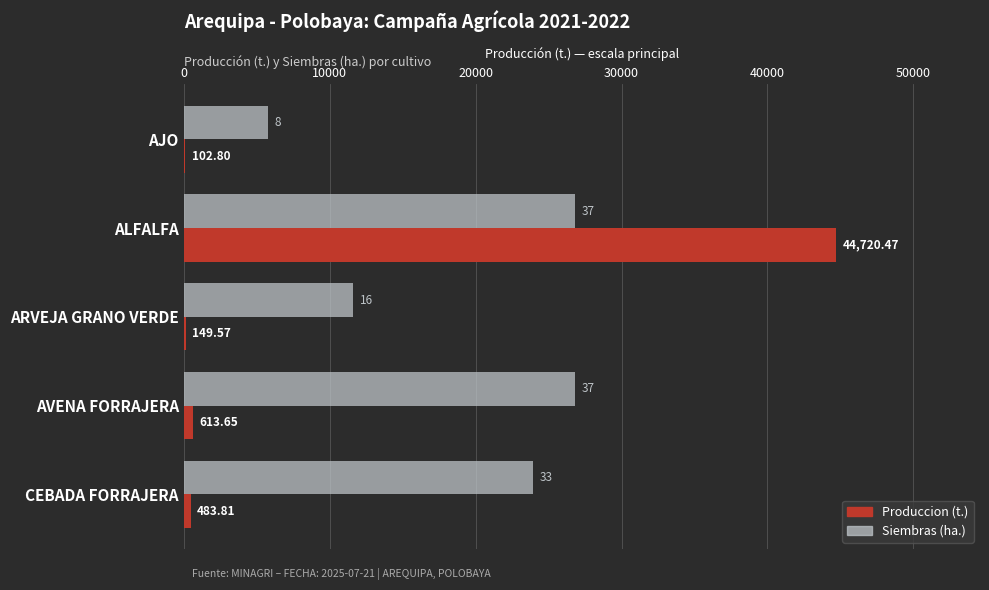

Which category has the highest value across all series?

ALFALFA